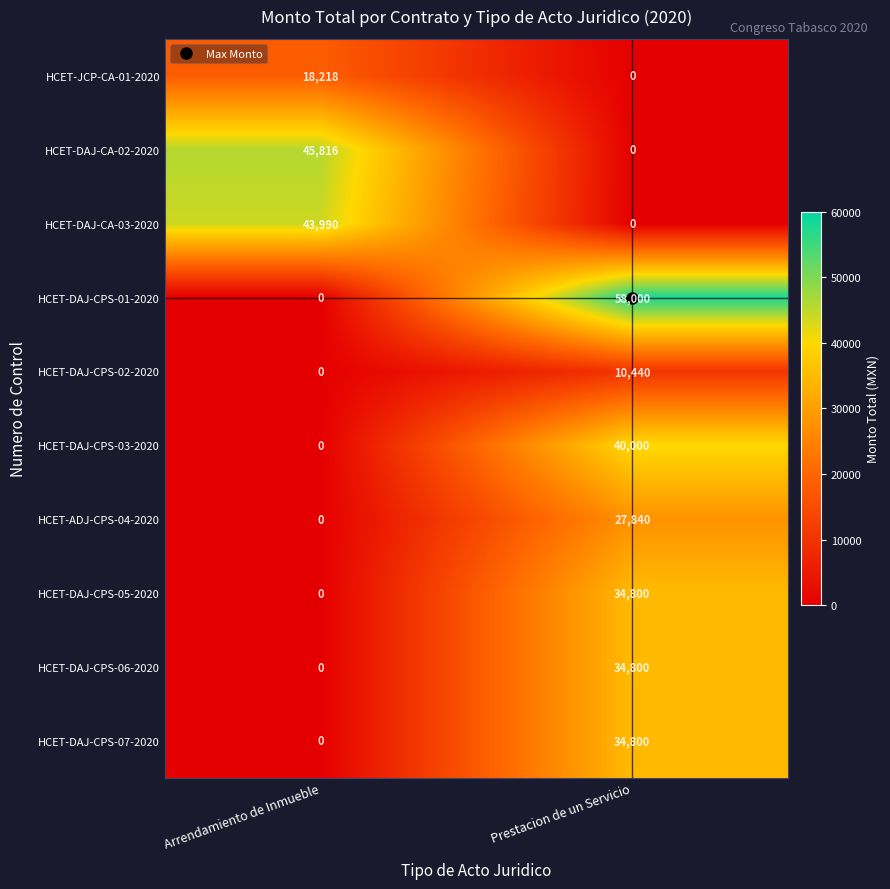

Which series changed the most between Arrendamiento de Inmueble and Prestacion de un Servicio?

HCET-DAJ-CPS-01-2020